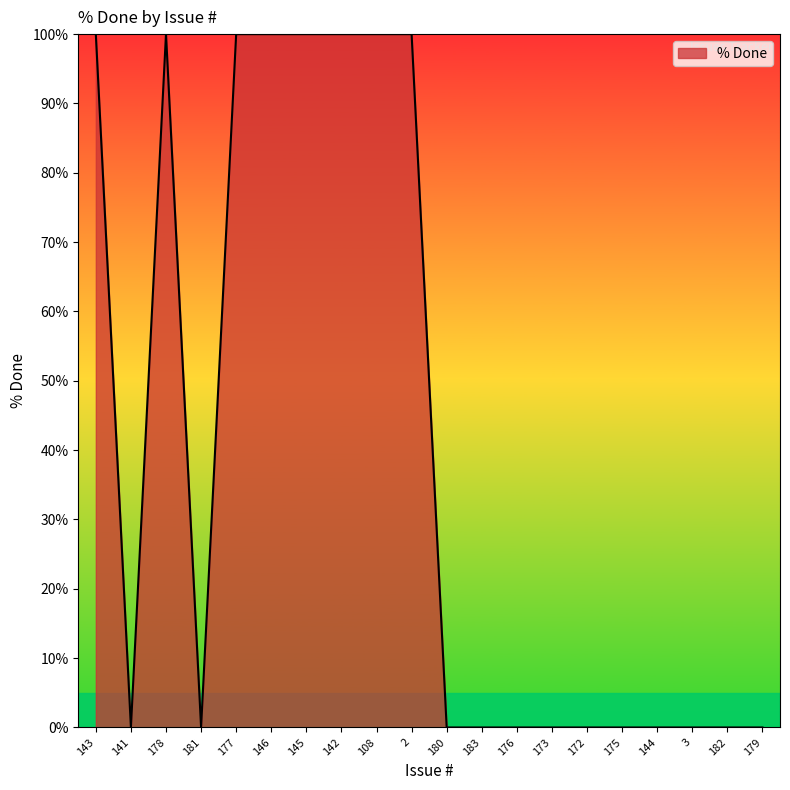

At which category does the data reach its first local peak?

178